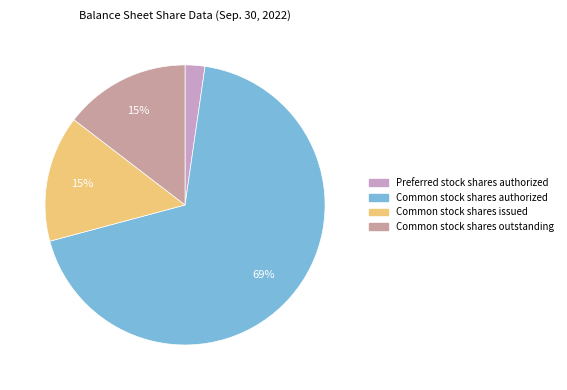

What is the change in value from Common stock shares authorized to Common stock shares issued?

-236178000